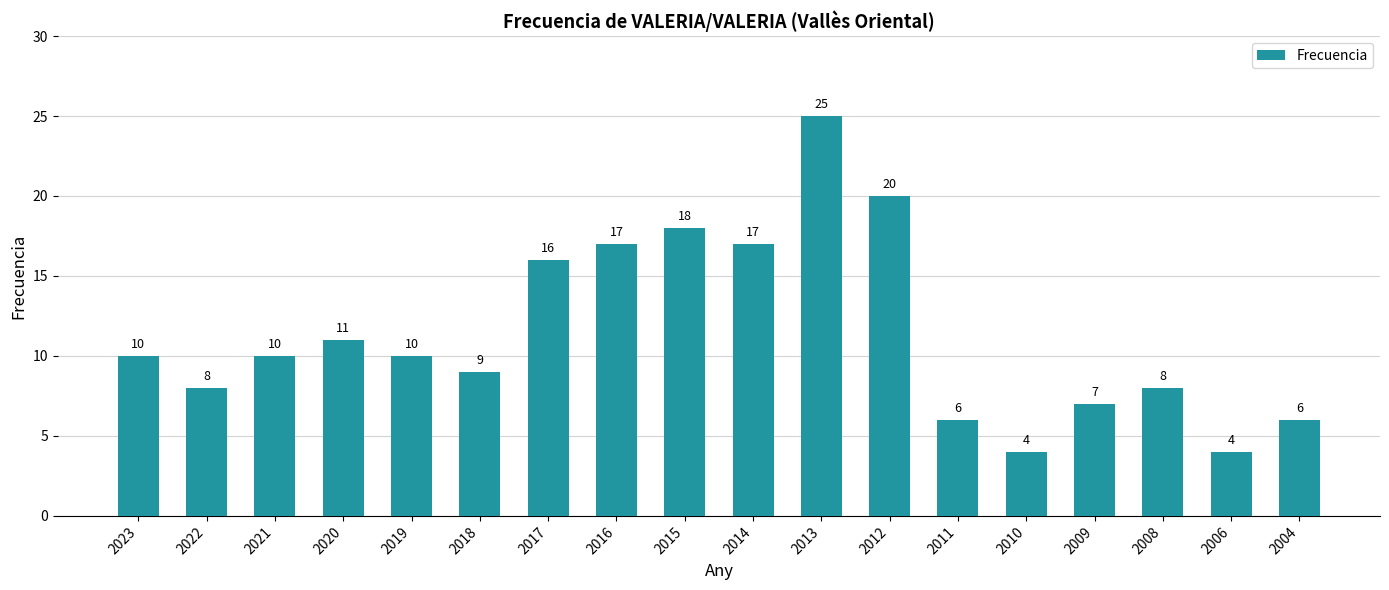

The value at 2004 is 6. True or false?

True